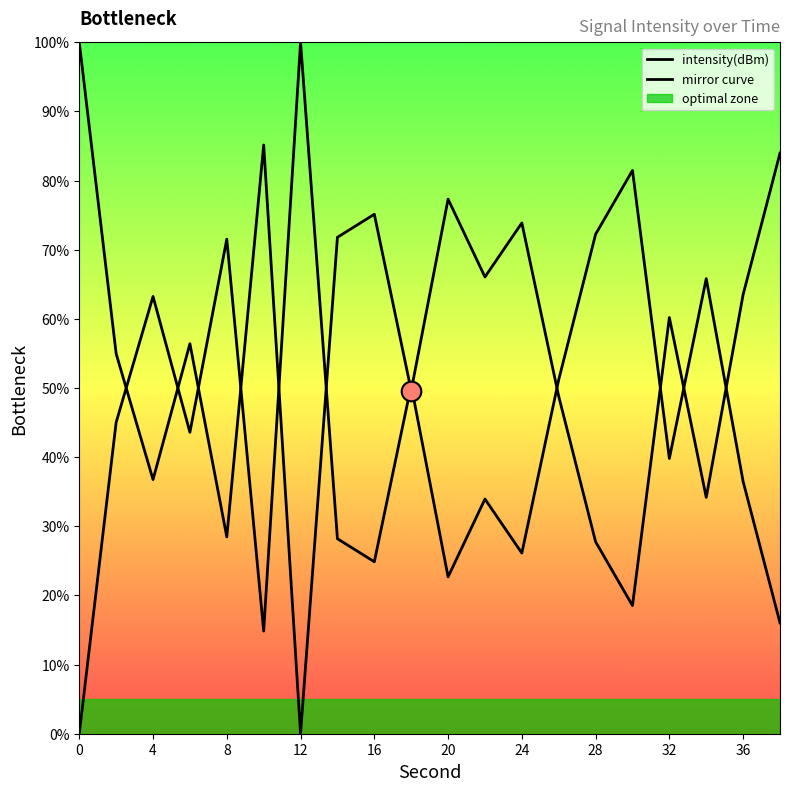

What are all the series names shown in the legend?

intensity(dBm), mirror curve